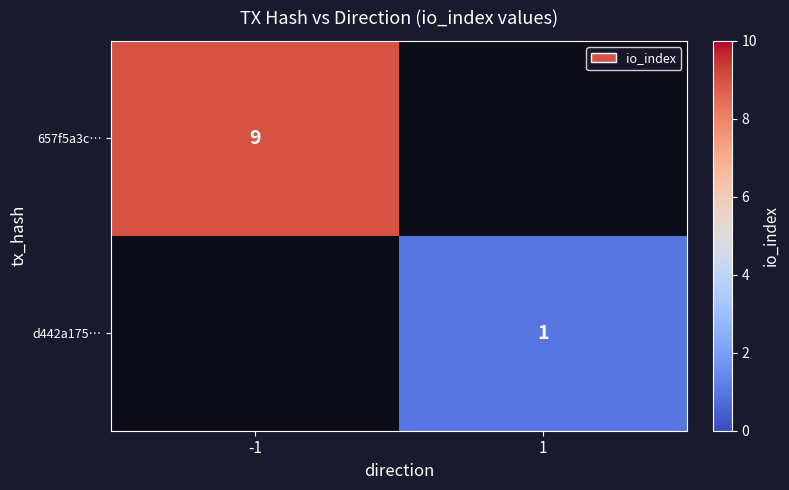

Is it true that 657f5a3c… equals 9 at -1?

True